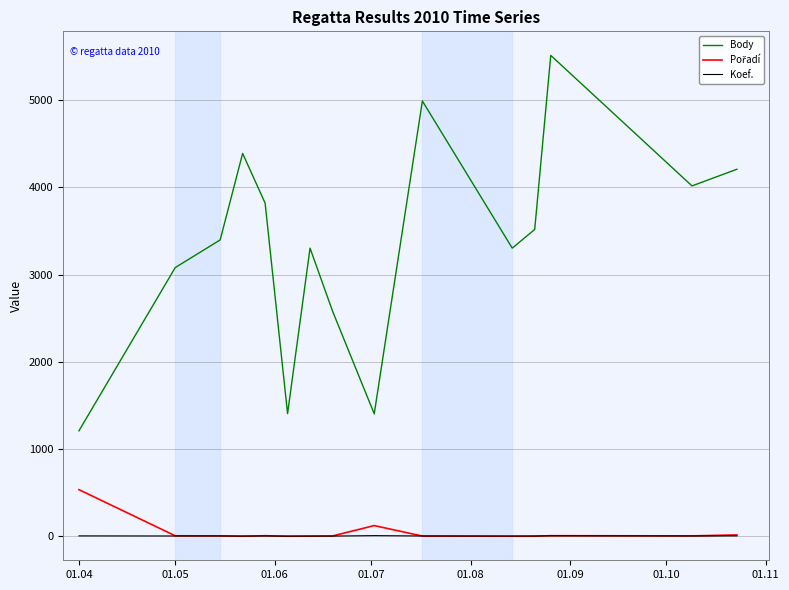

True or false: Koef. and Body cross at least once.

False